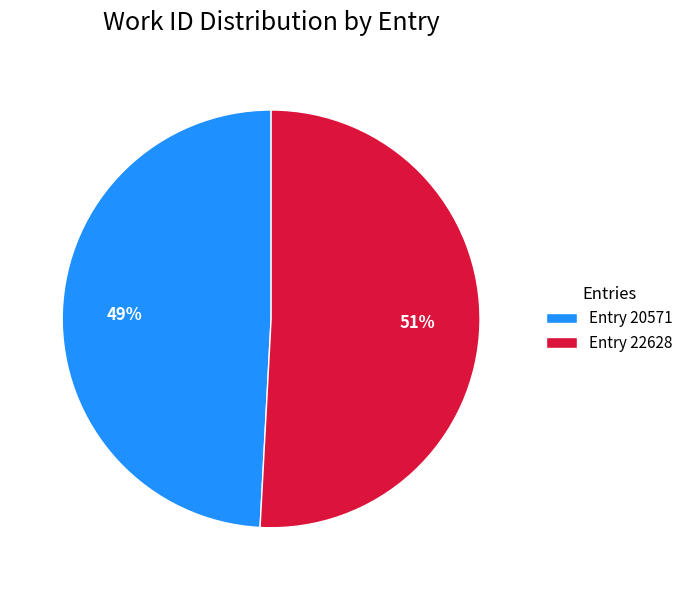

Approximately how many times larger is the value at Entry 22628 compared to Entry 20571?

1.0